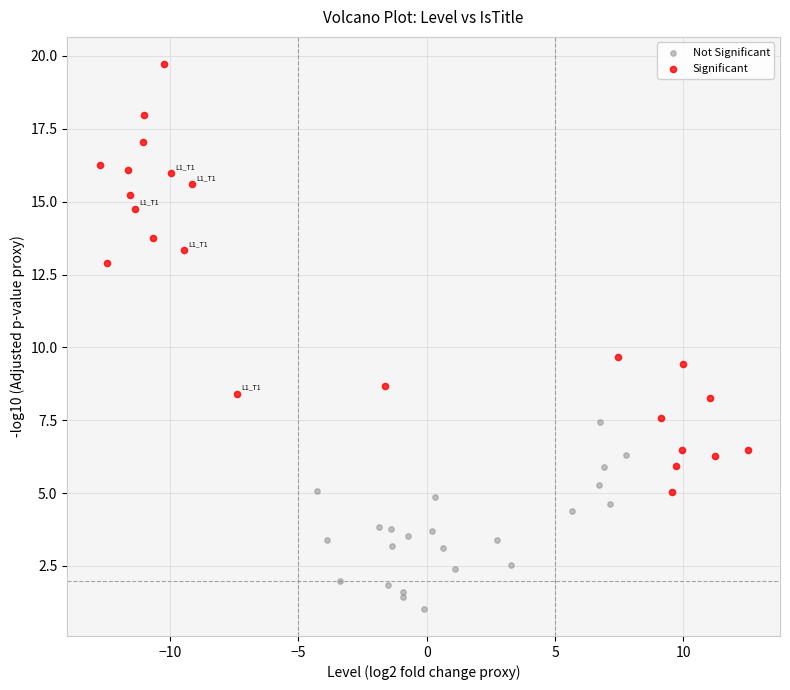

Which series has the largest Y range (max minus min)?

Significant